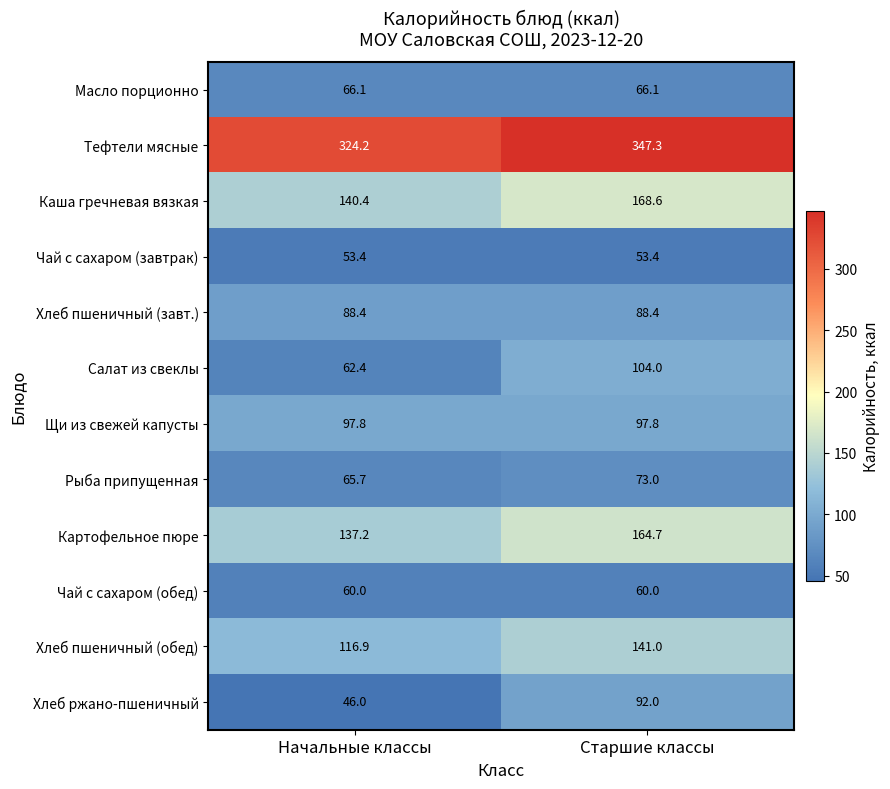

Which category has the highest value across all series?

Старшие классы